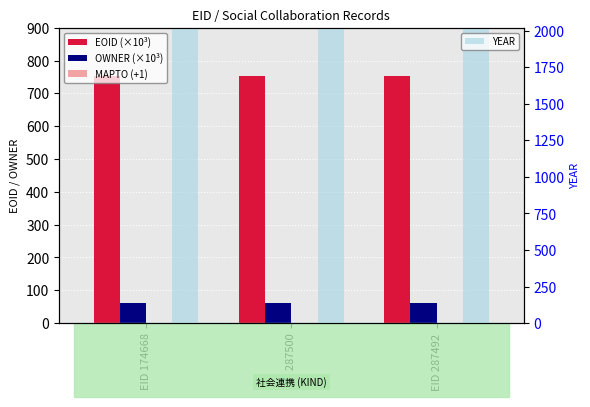

What is the label of the 1st bar from the left?

EID 174668